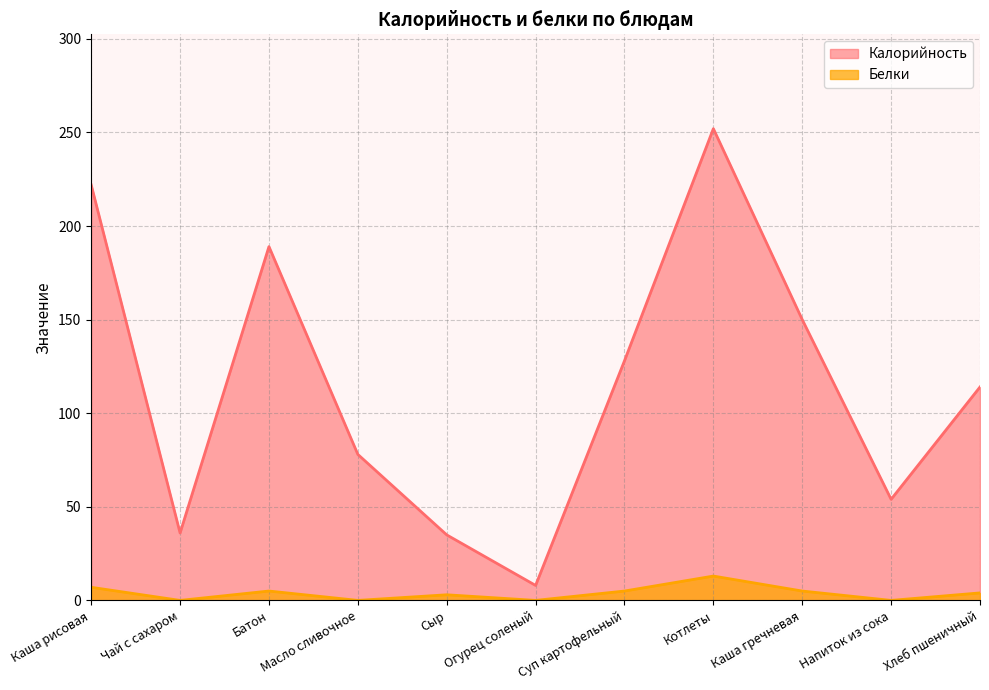

True or false: Калорийность has a value of 150 at Каша гречневая.

True